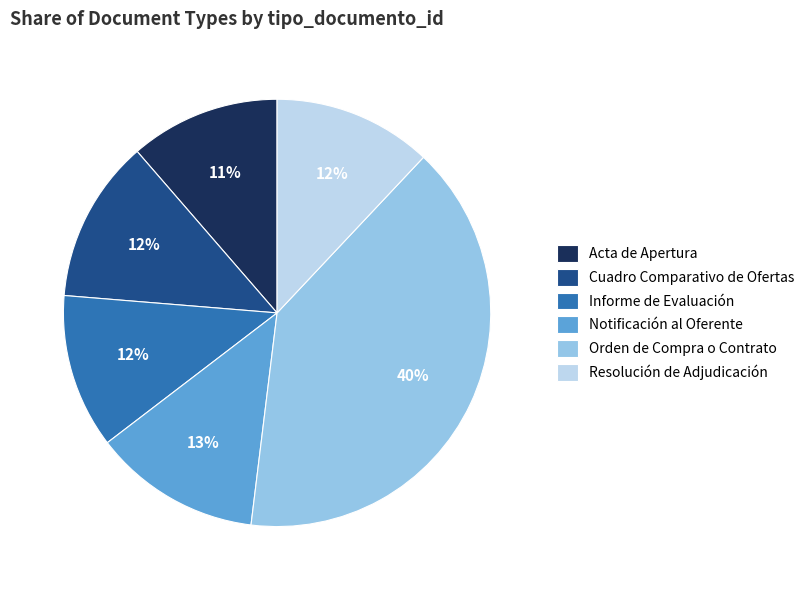

Is there a majority slice in this chart?

No